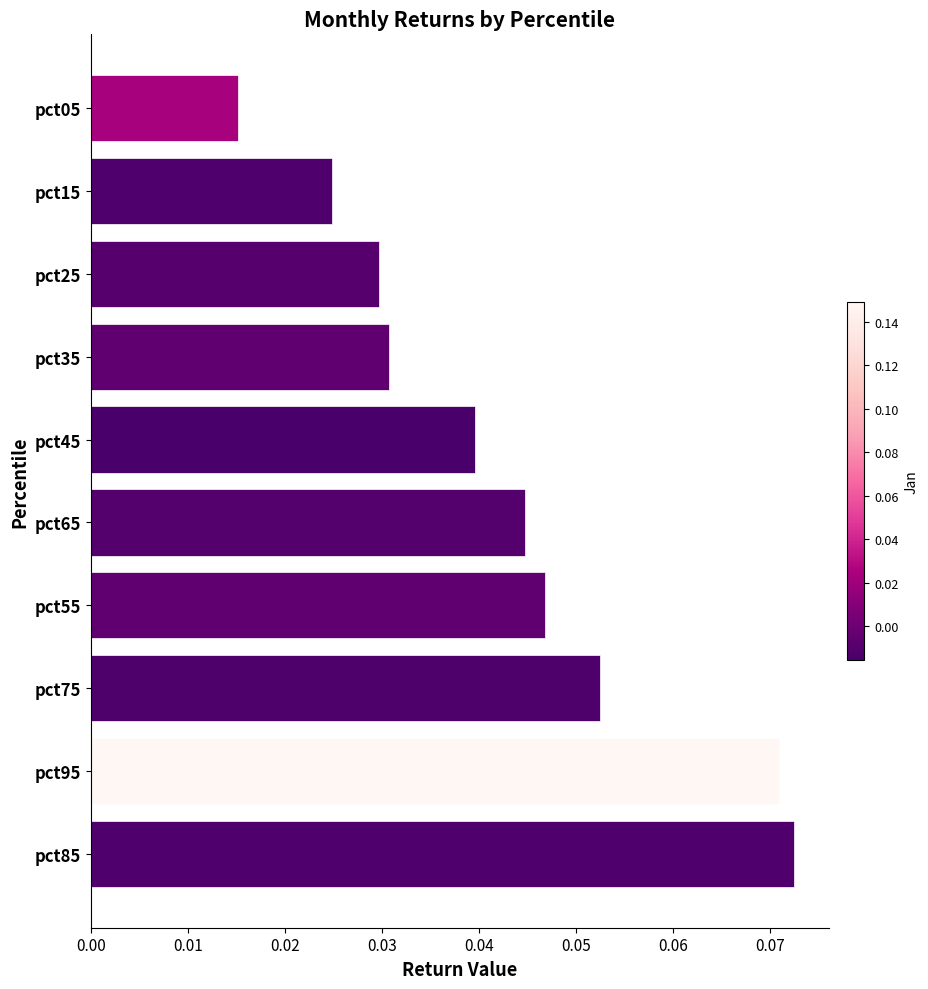

Between pct35 and pct05, which is larger?

pct35